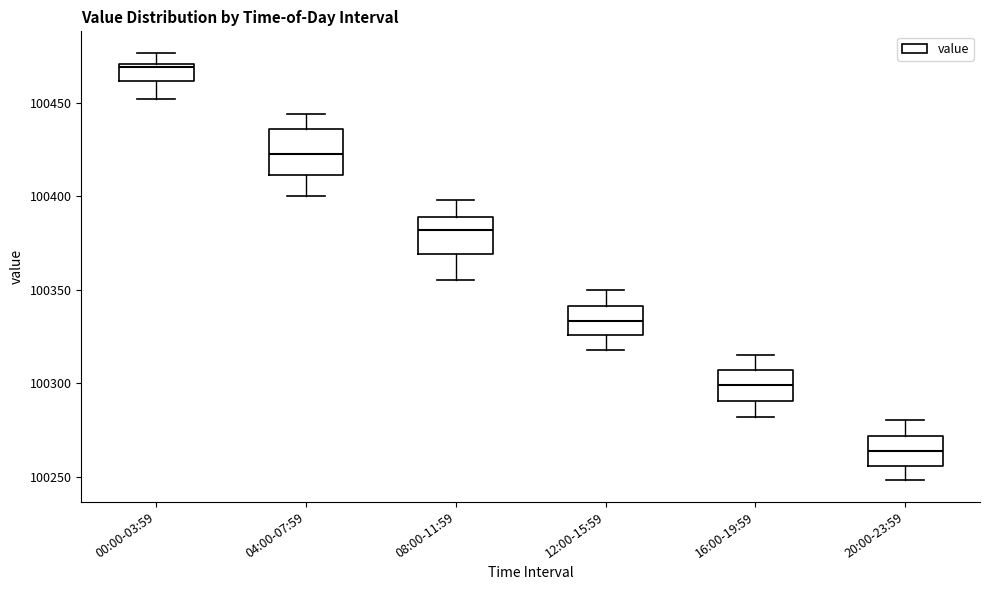

Which box's median line is the lowest?

20:00-23:59